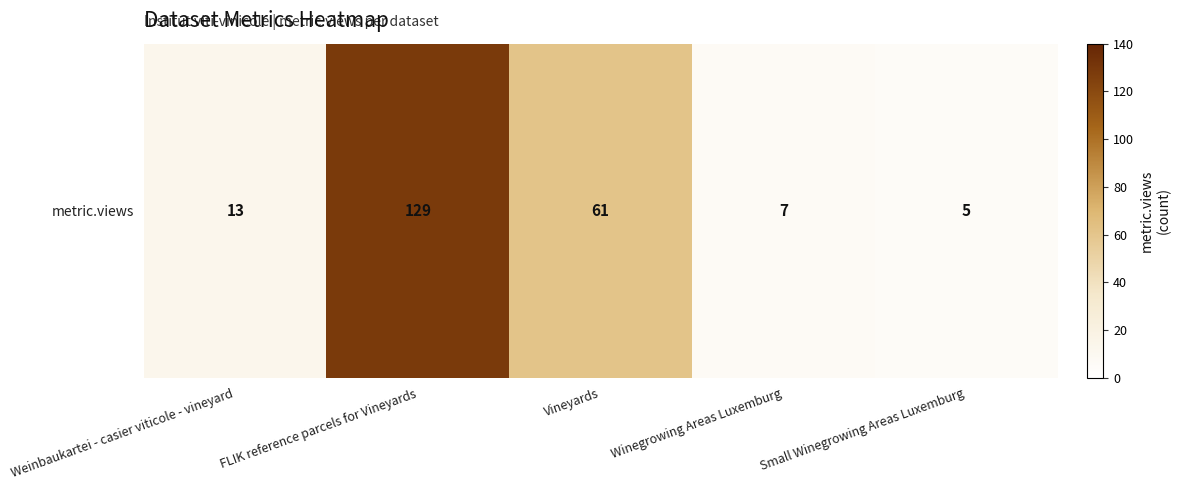

Where is the data nearest to the value 67?

Vineyards